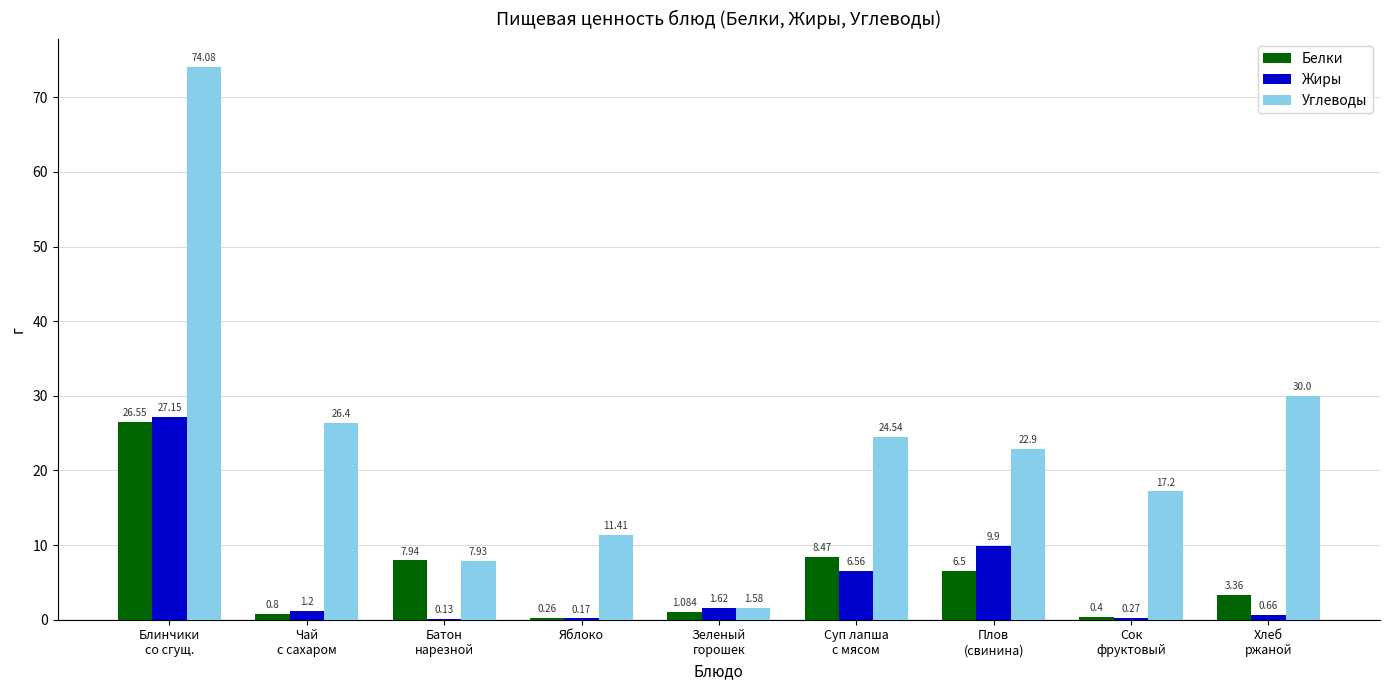

Is it true that Углеводы equals 17.2 at Сок
фруктовый?

True